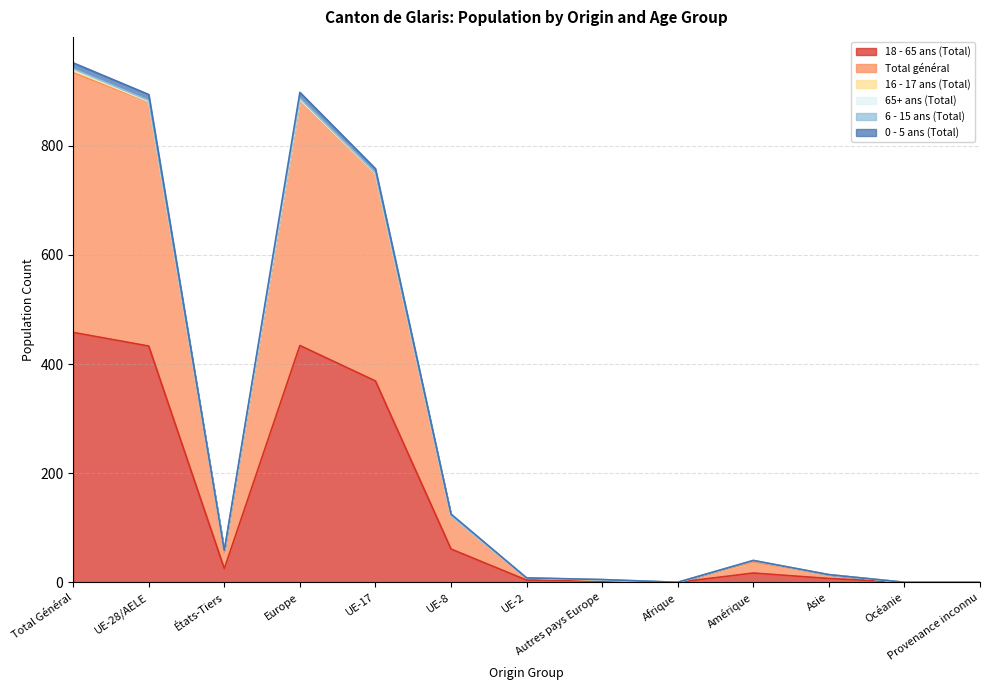

Is the value of Total général at Provenance inconnu greater than the value of 6 - 15 ans (Total) at Océanie?

No